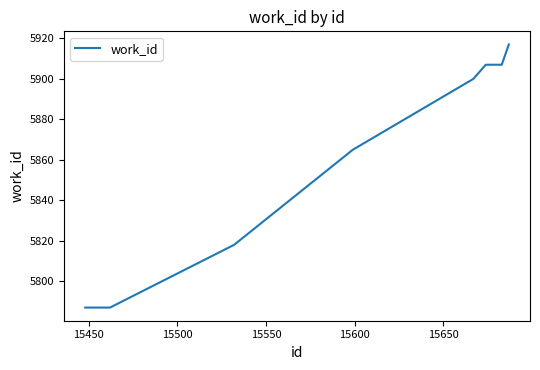

What is the difference between the maximum and minimum values?

130